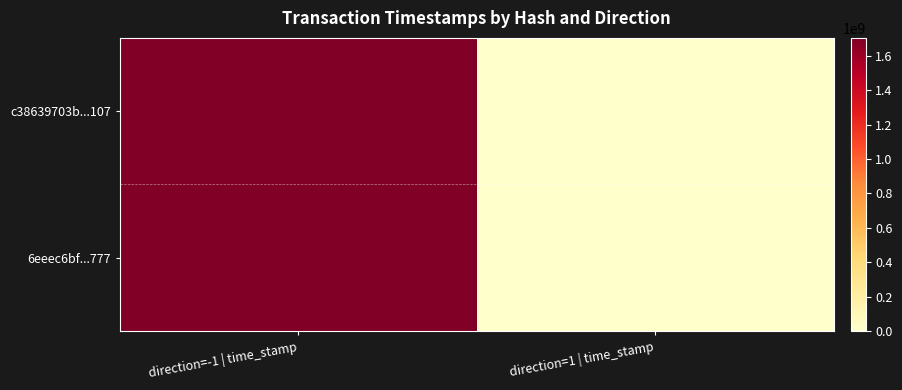

Which series has the largest total across all categories?

c38639703b...107